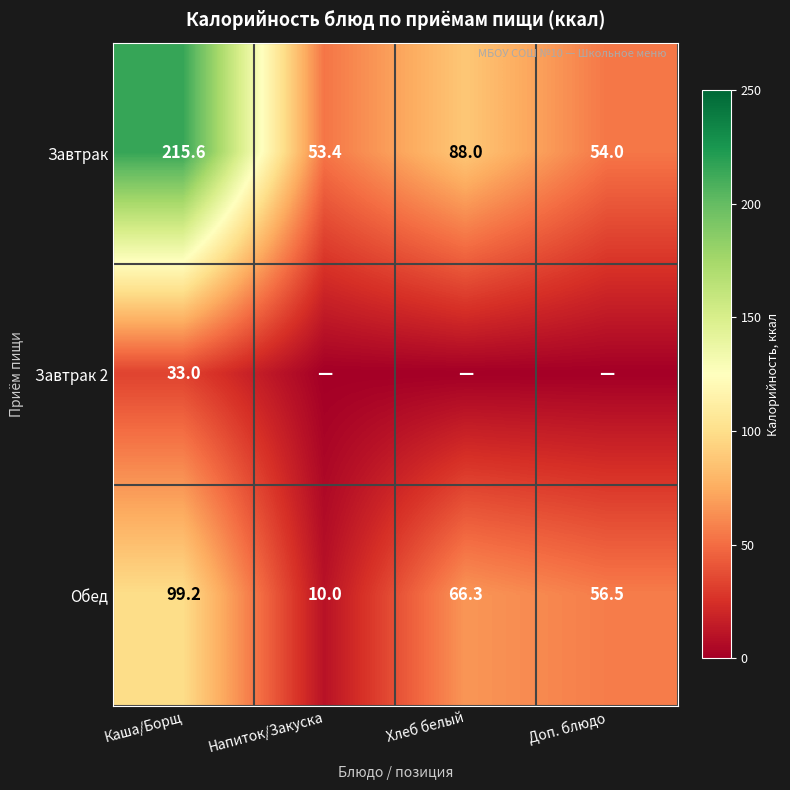

What is the total value across all series at Каша/Борщ?

347.8